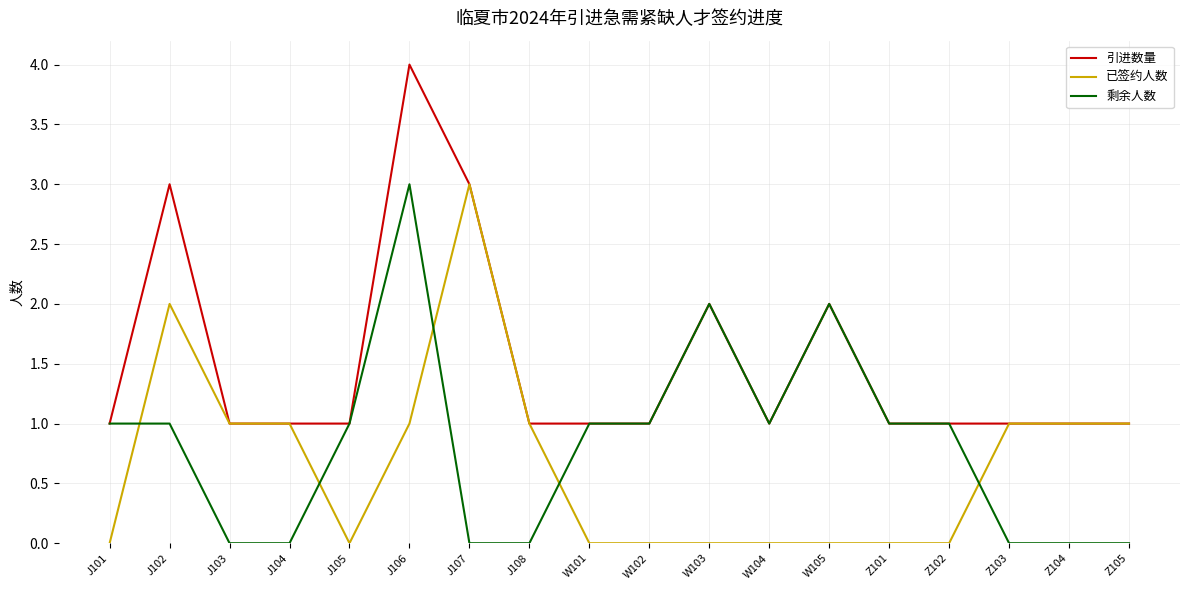

Where do 已签约人数 and 剩余人数 first cross each other?

J101 and J102